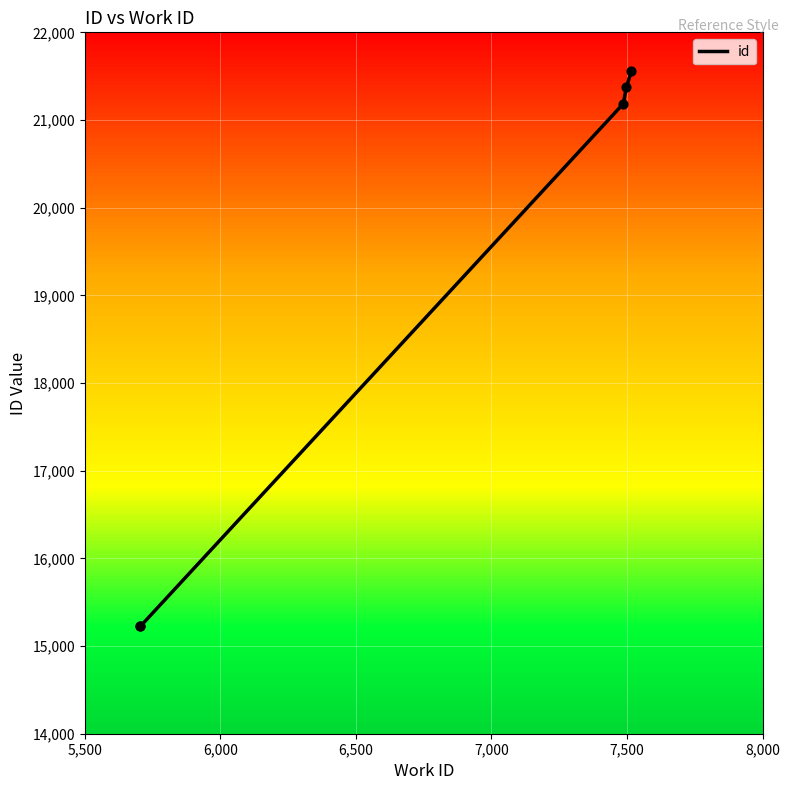

Approximately how many times larger is the value at 5,500 compared to 7,500?

0.7